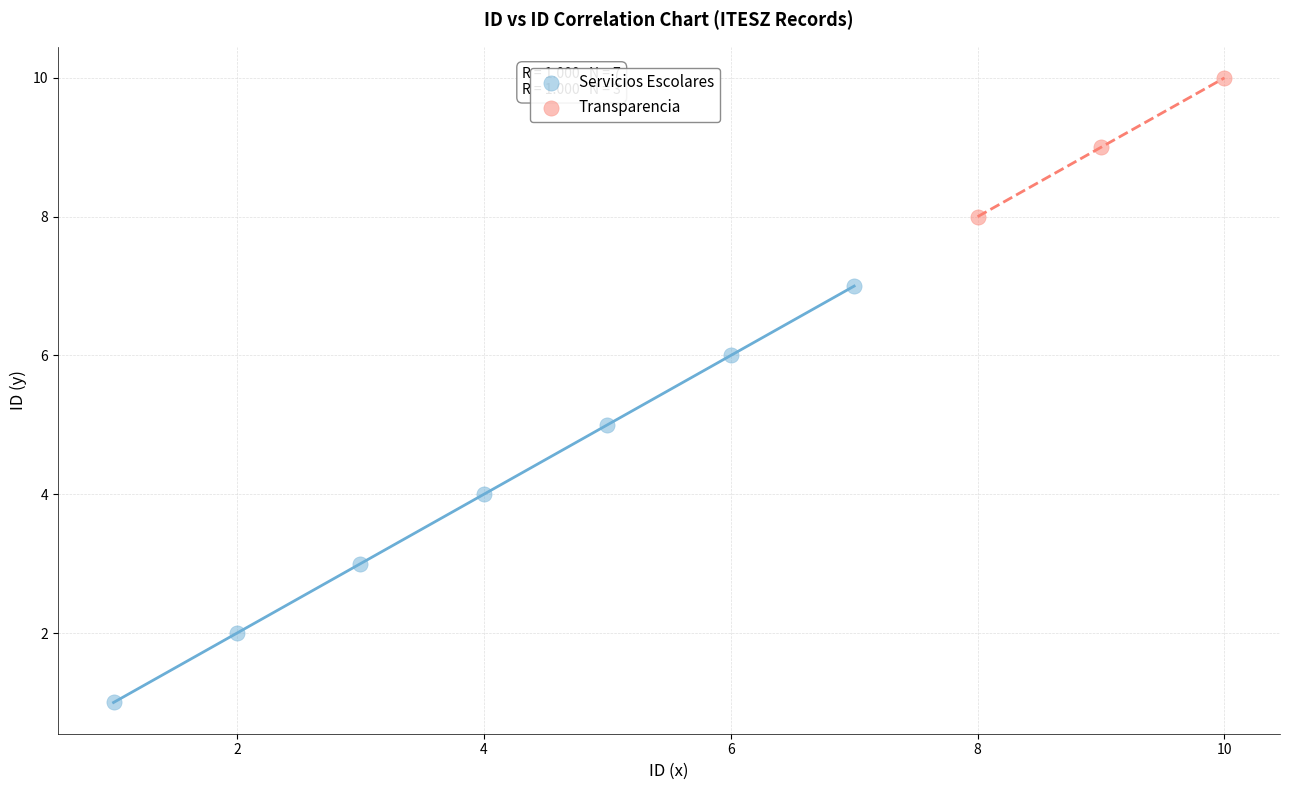

Which series contains the highest Y value?

Transparencia